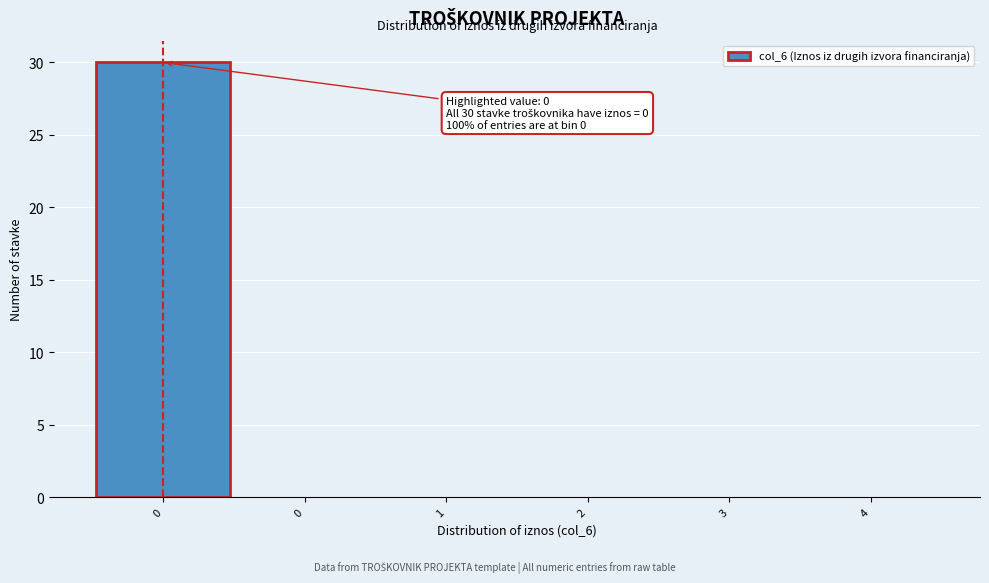

How many categories are shown in the chart?

6